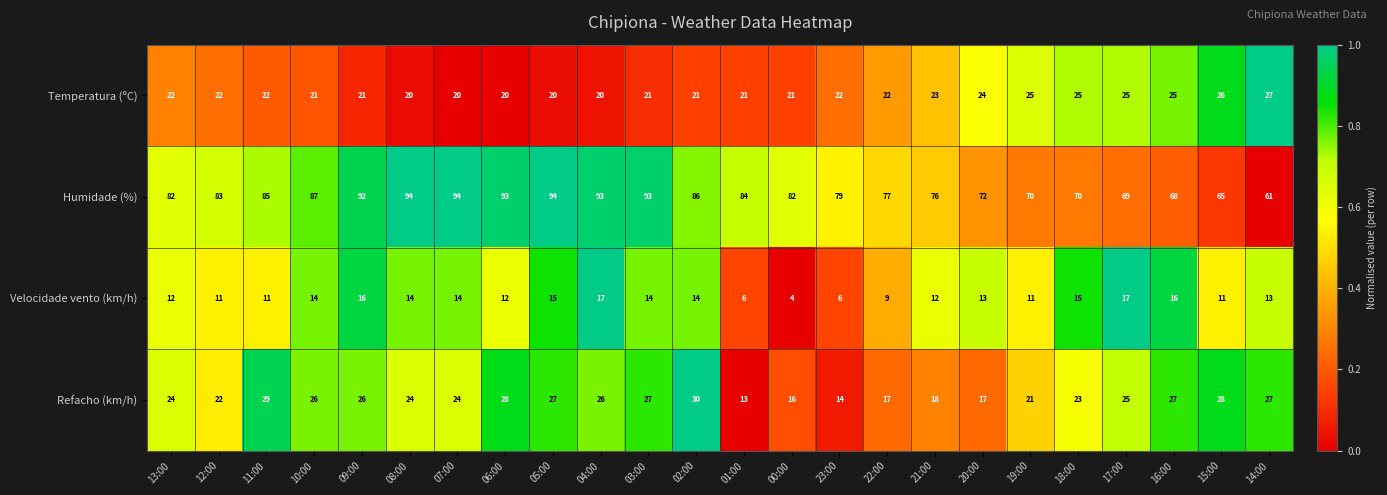

Is the value of Refacho (km/h) at 07:00 greater than the value of Velocidade vento (km/h) at 11:00?

Yes